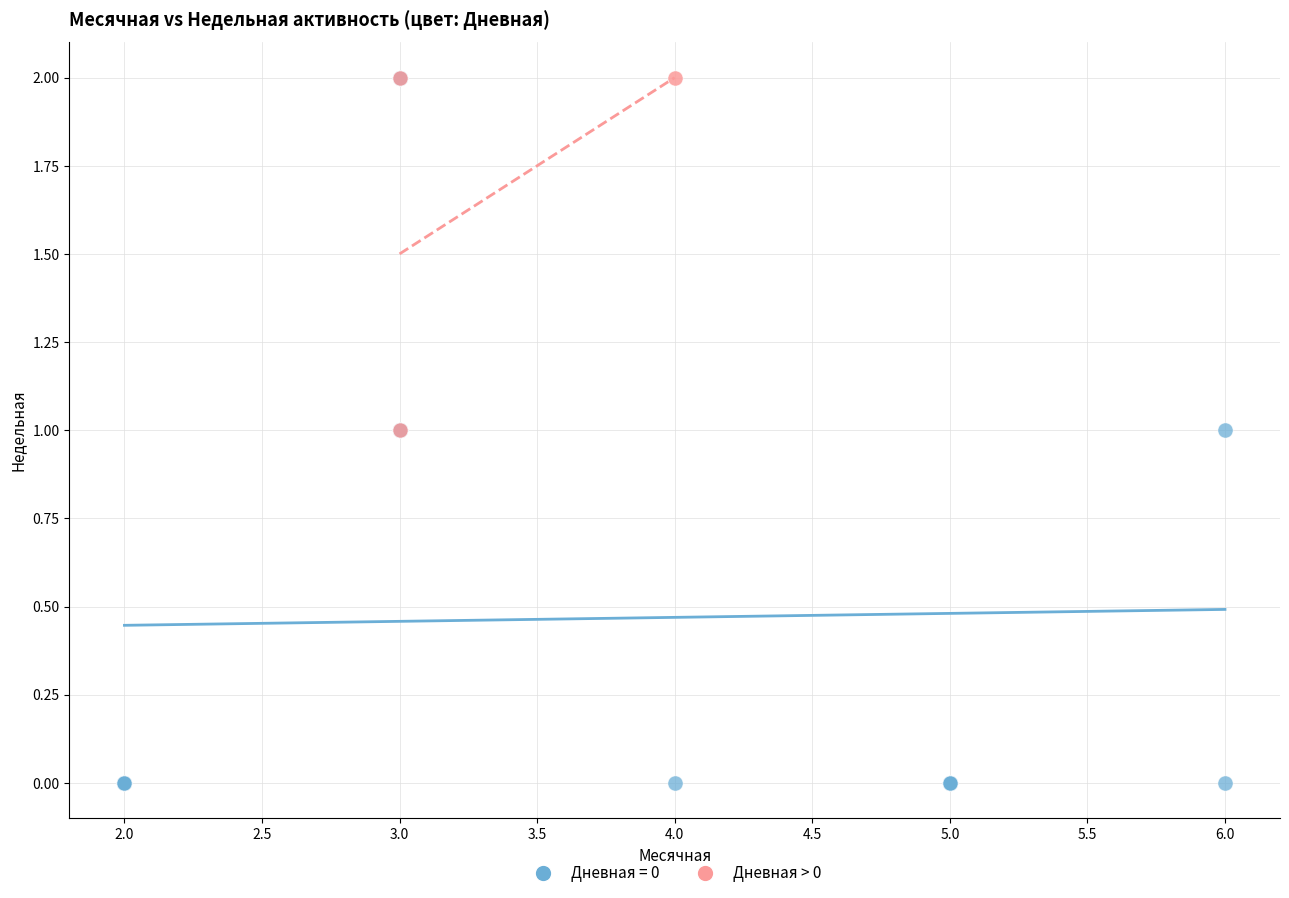

Which series has the largest Y range (max minus min)?

Дневная = 0